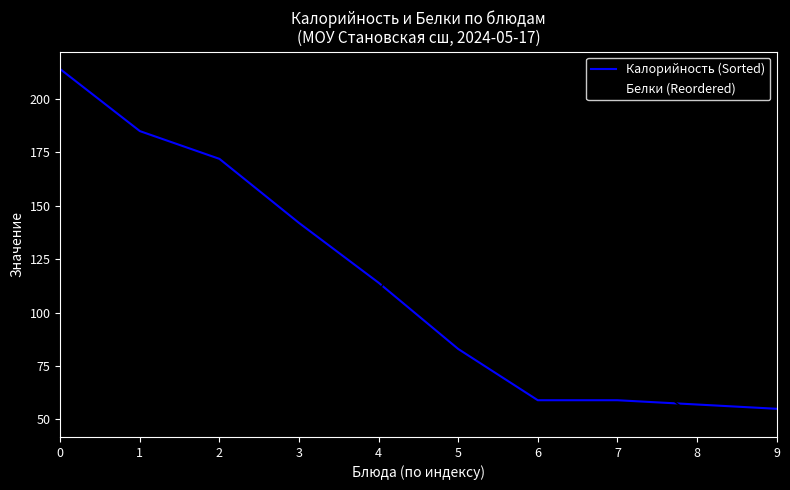

At 7, list the series in order from smallest to largest.

Калорийность (Sorted), Белки (Reordered)